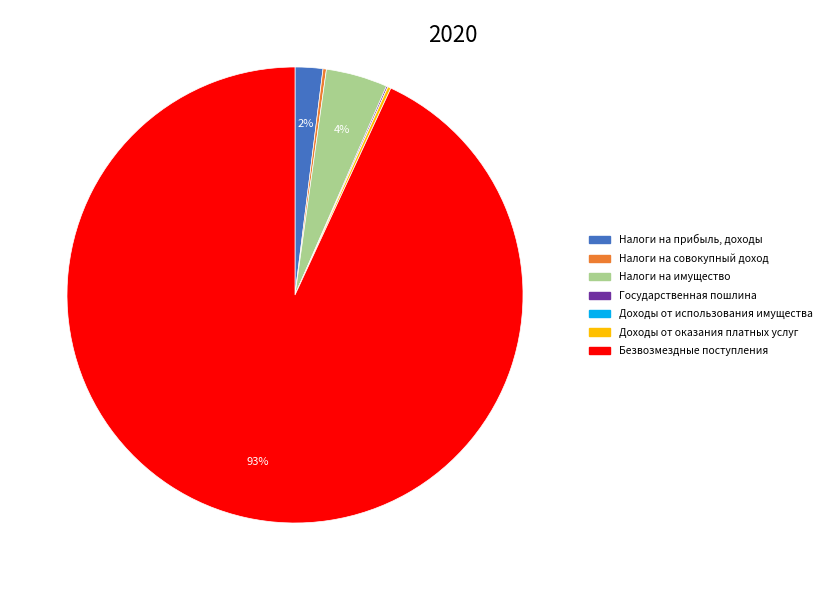

Is there a majority slice in this chart?

Yes